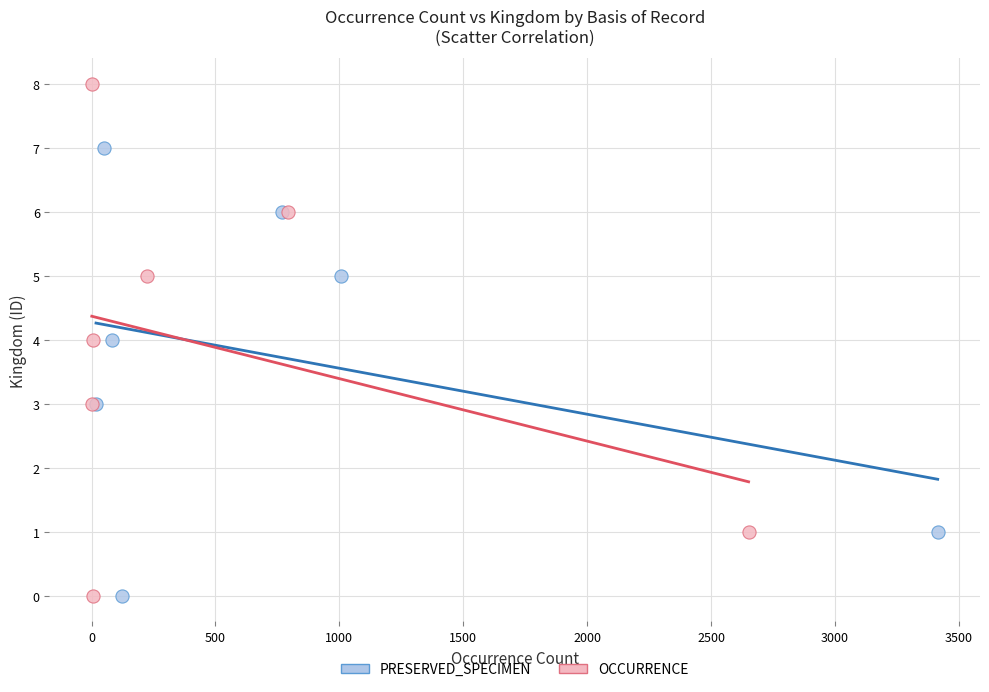

Which series has the largest Y range (max minus min)?

OCCURRENCE